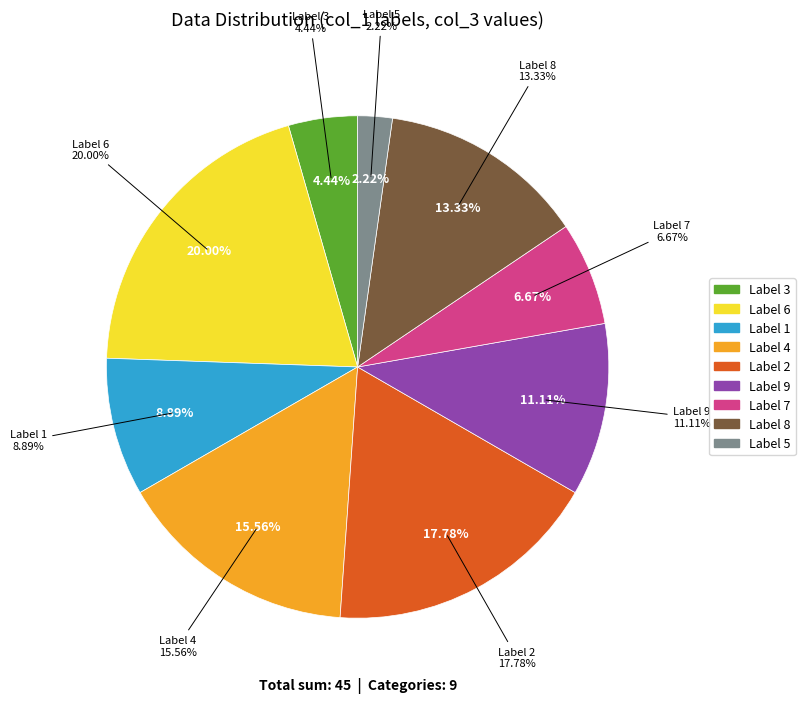

Combined, do 4 and 8 account for over 50%?

No